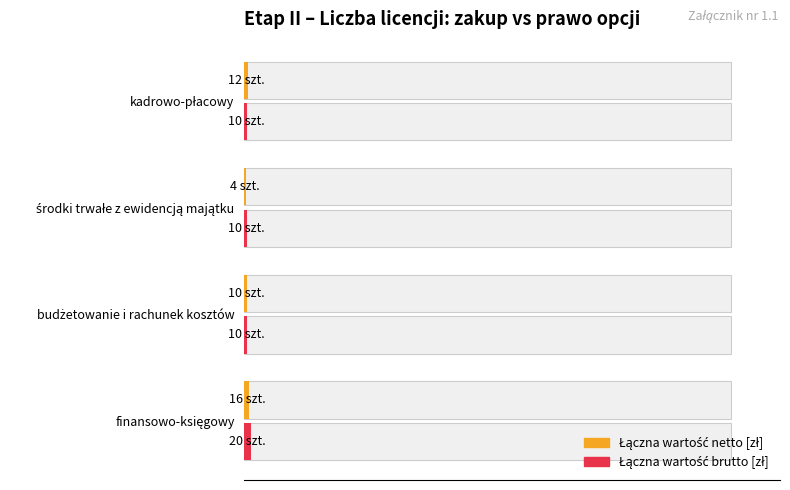

Which series has the largest total across all categories?

Łączna wartość brutto [zł]